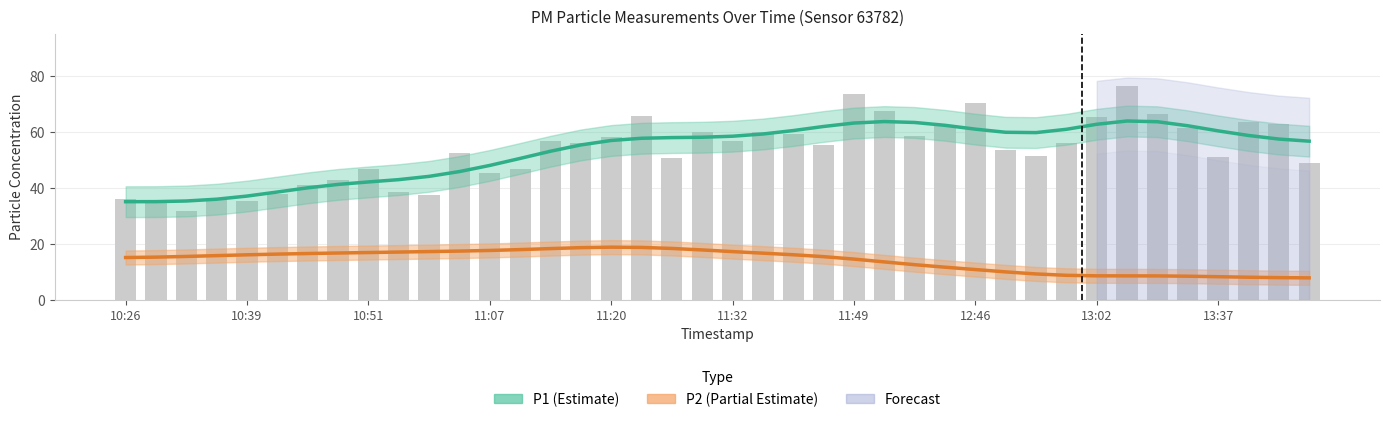

What is the value of the P2 (Partial Estimate) bar at the 21st from the left?

17.2